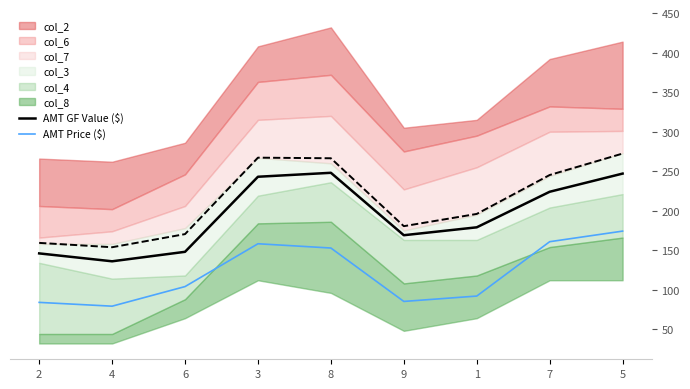

In AMT Price ($), how many points are higher than both neighbors (excluding endpoints)?

1